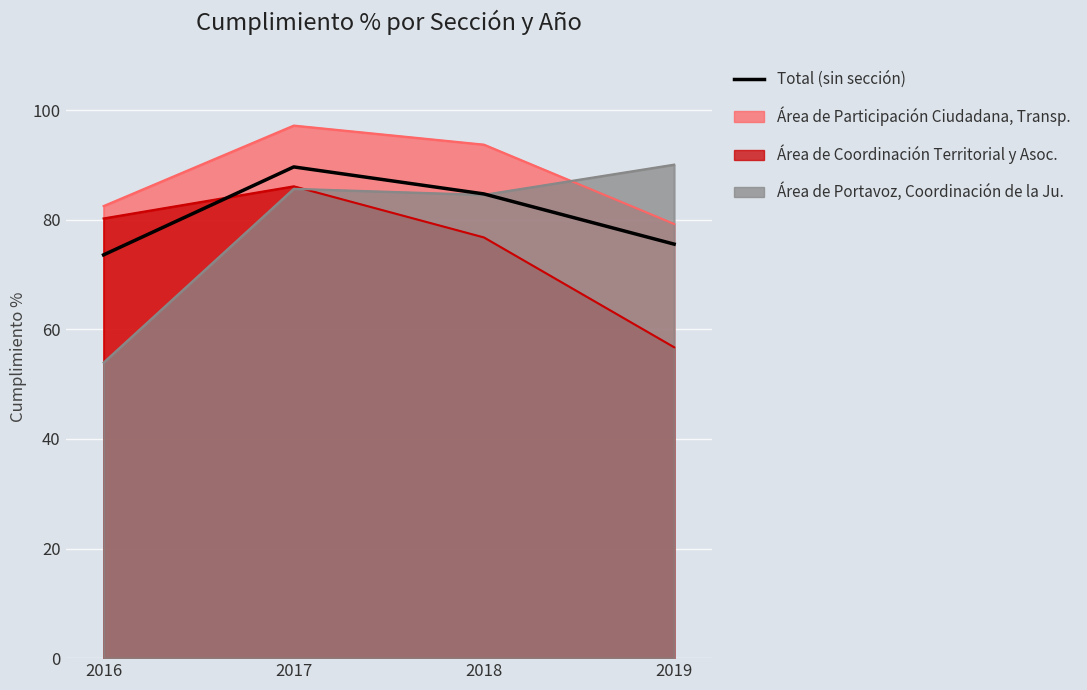

What is the sum of the values at 2018 and 2019?

160.3